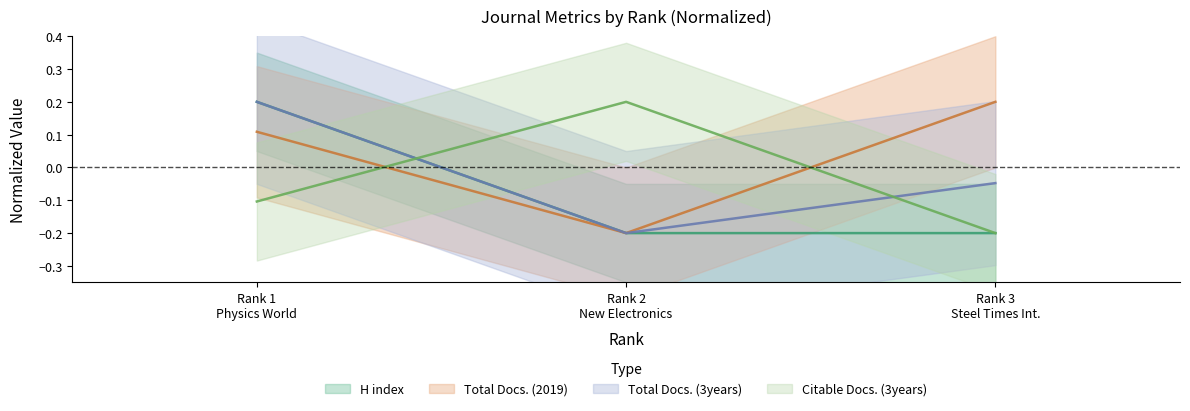

How many values in H index are above zero?

1